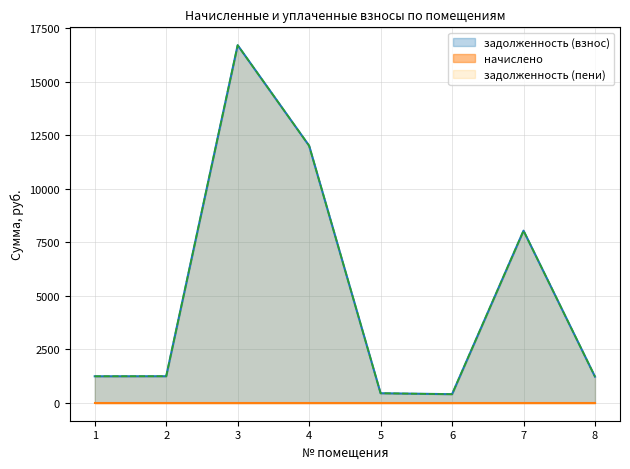

What is the value of the задолженность (пени) point at the 8th from the left?

1223.4